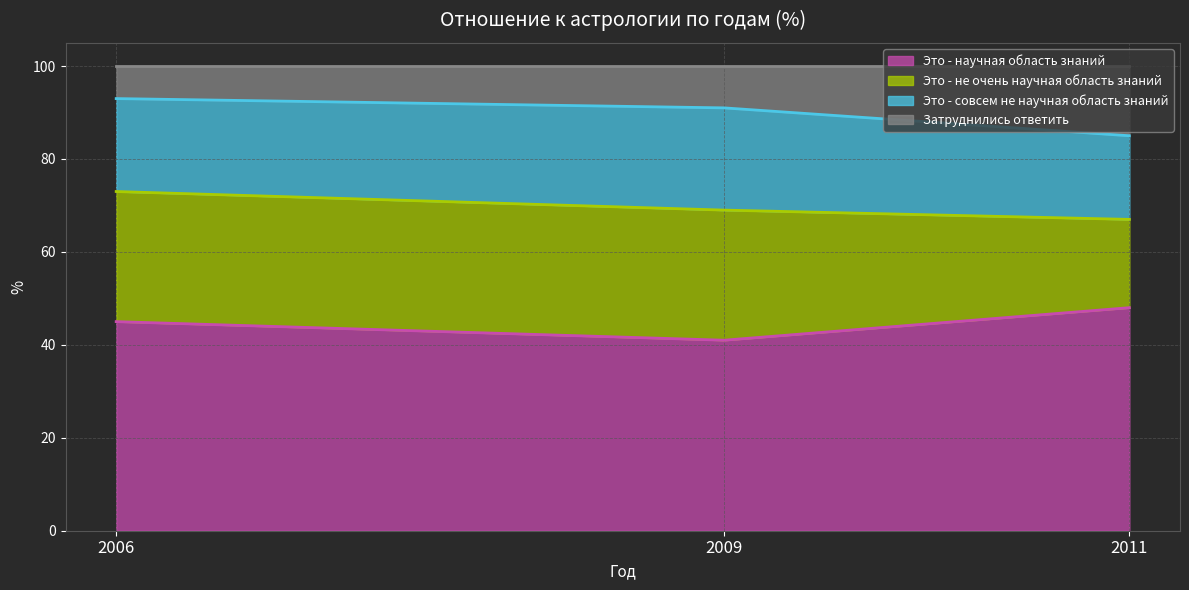

What is the minimum value shown in the chart?

41